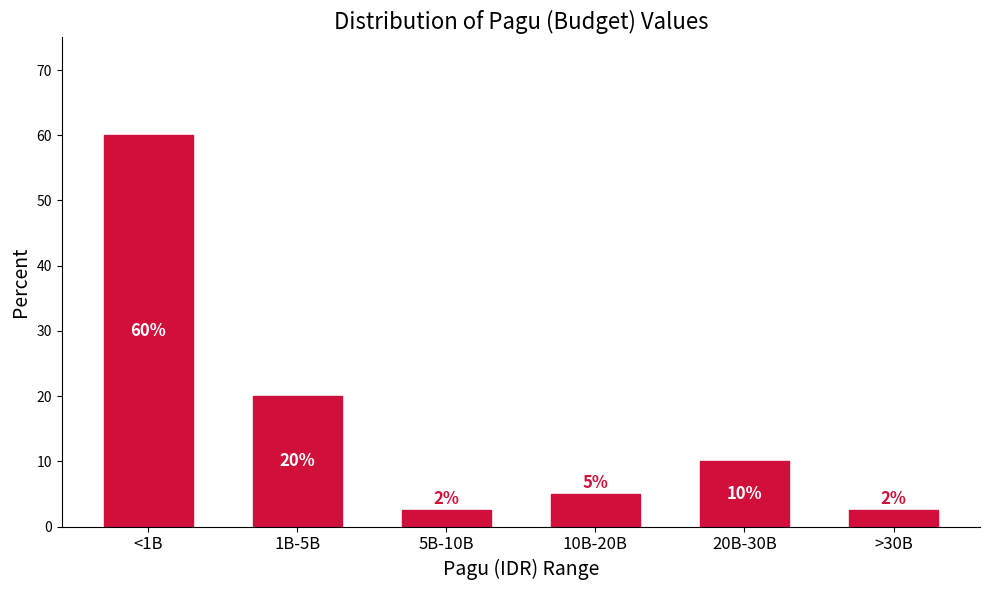

Between 20B-30B and 10B-20B, which is larger?

20B-30B